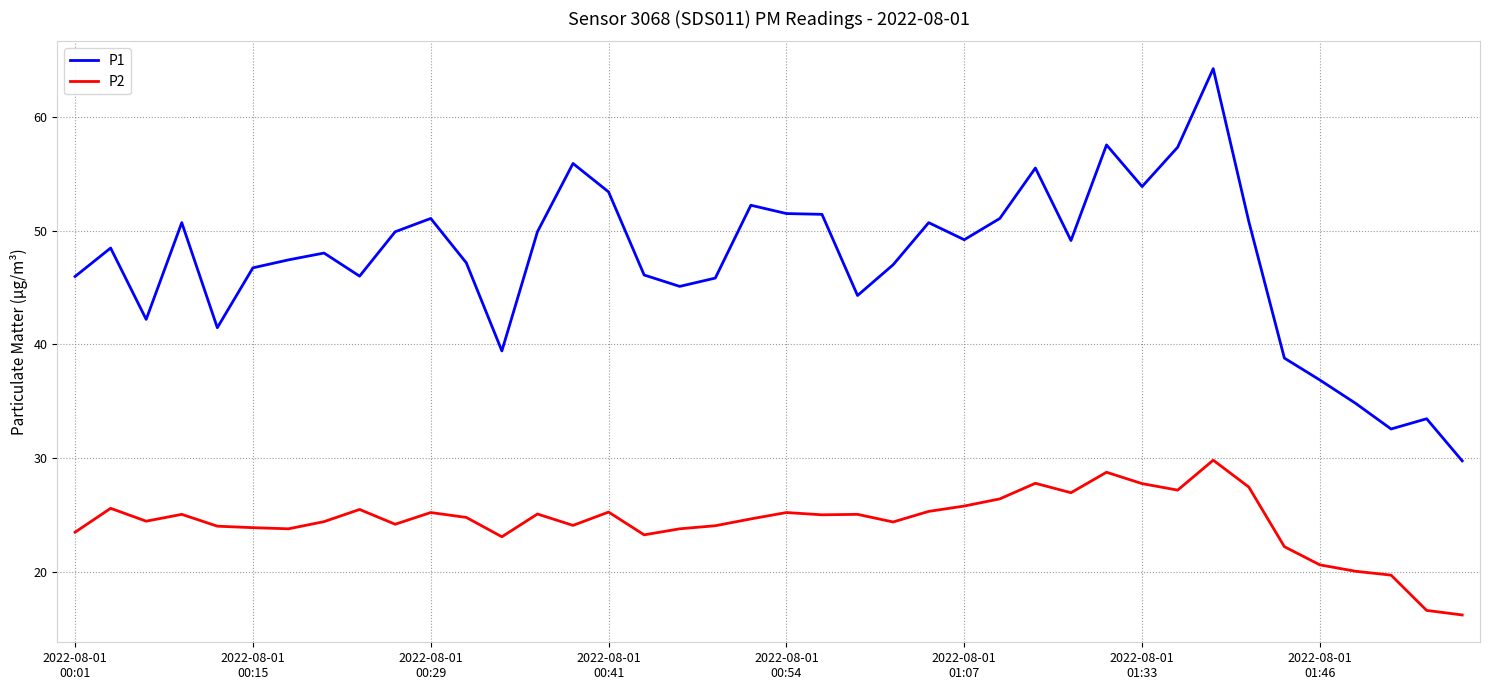

What is the maximum value for P1?

64.2